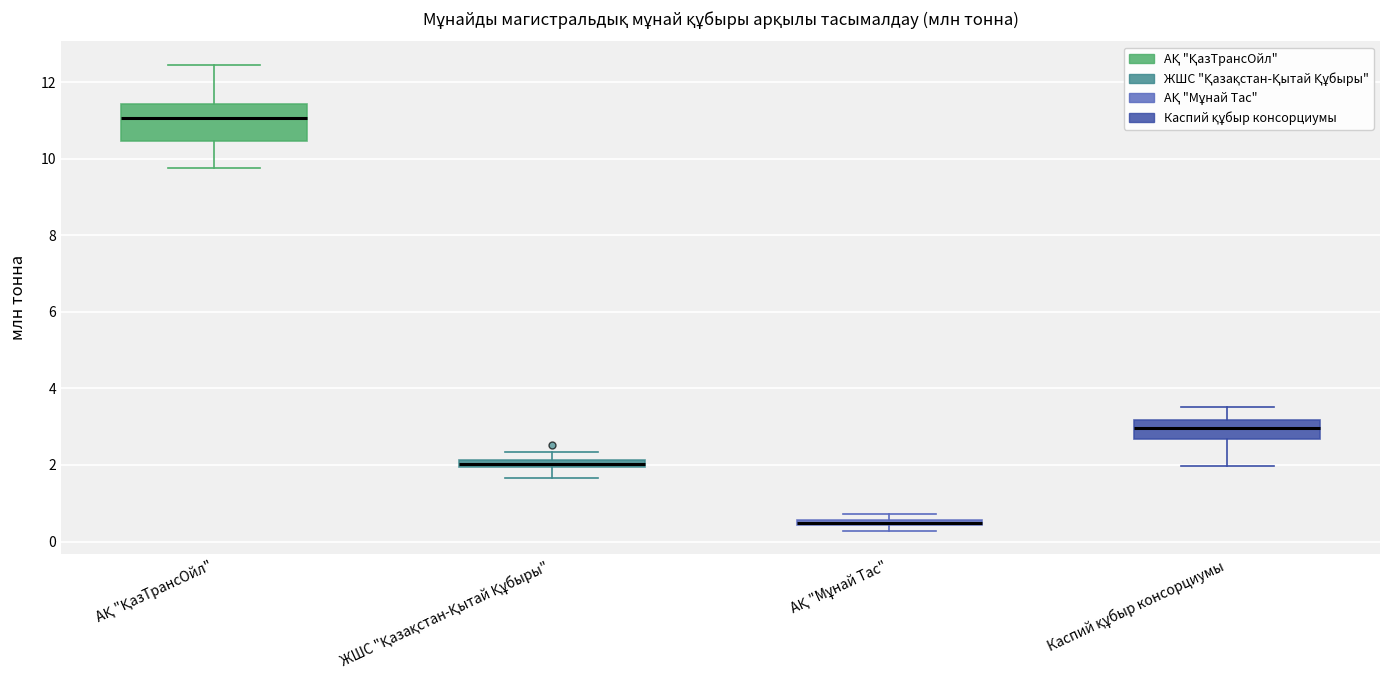

Which box is the tallest, from its lower edge to its upper edge?

АҚ "ҚазТрансОйл"